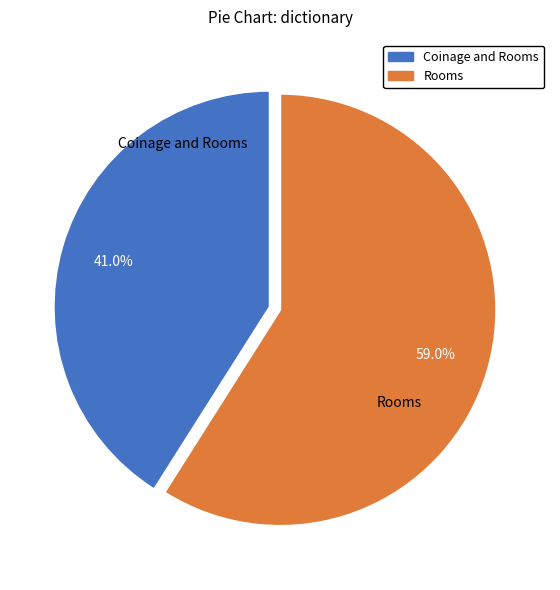

How much of the chart is everything except Coinage and Rooms?

59.0%